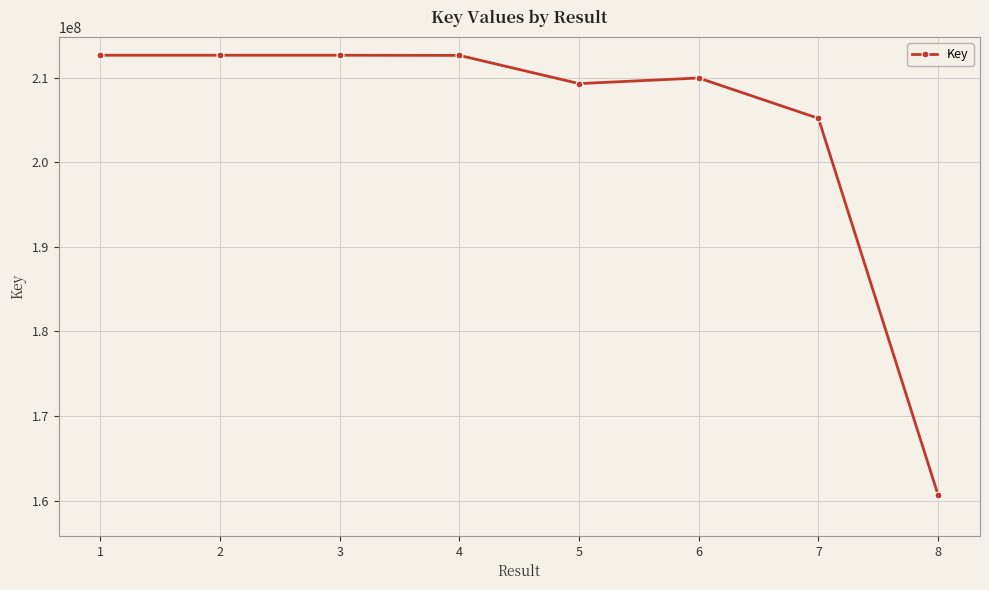

What is the minimum value shown in the chart?

160669428